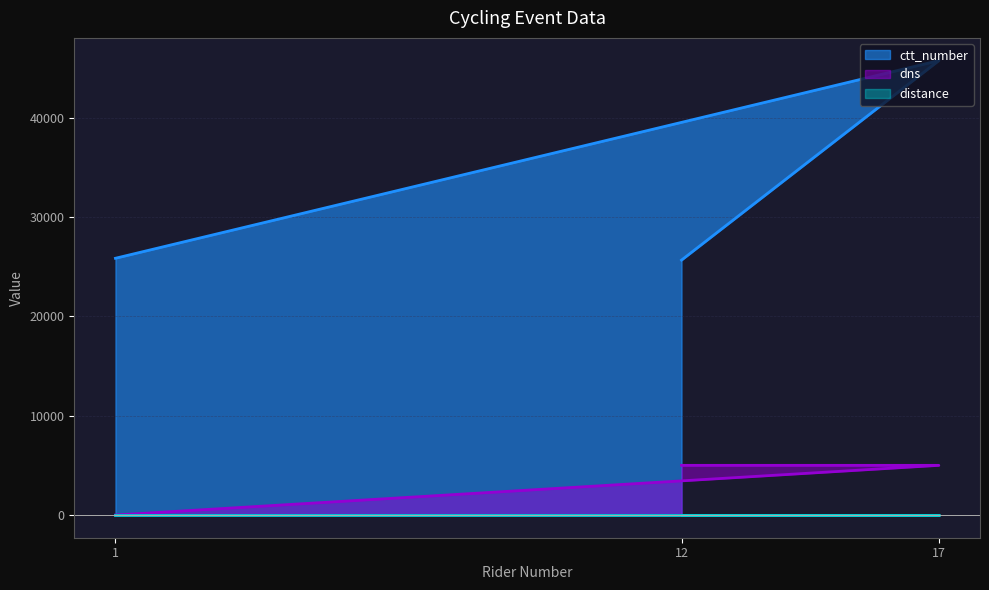

The value of dns at 12 is 5000. True or false?

True